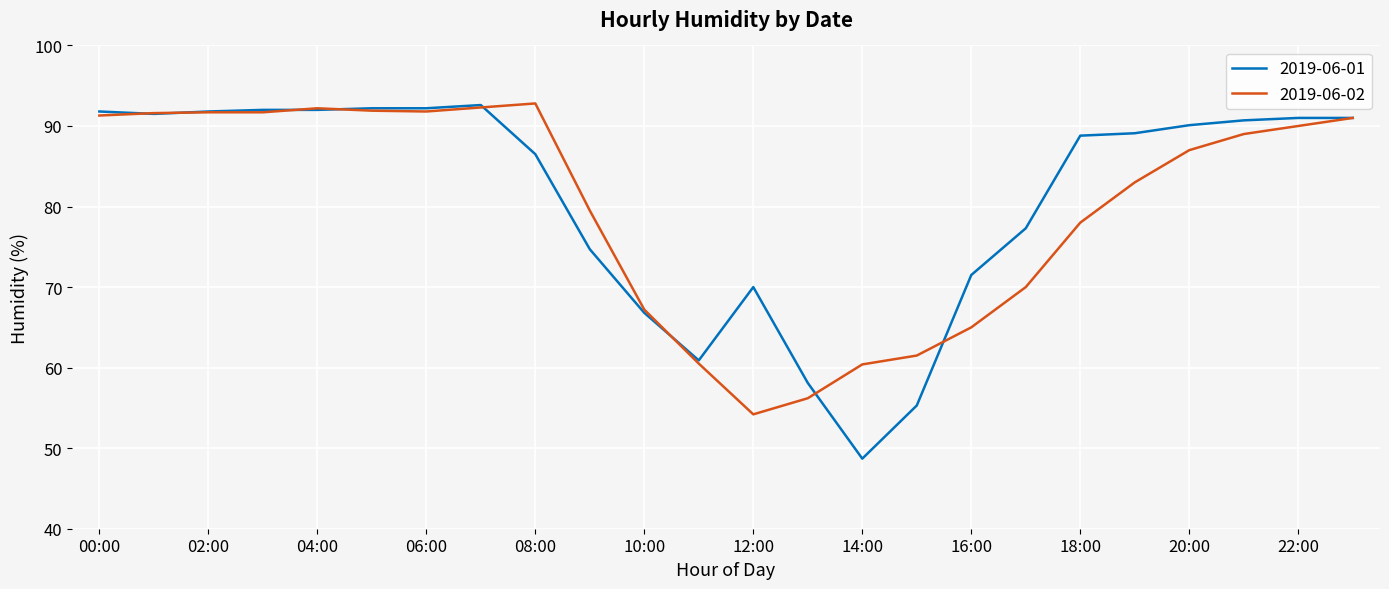

What is the maximum value shown in the chart?

92.8